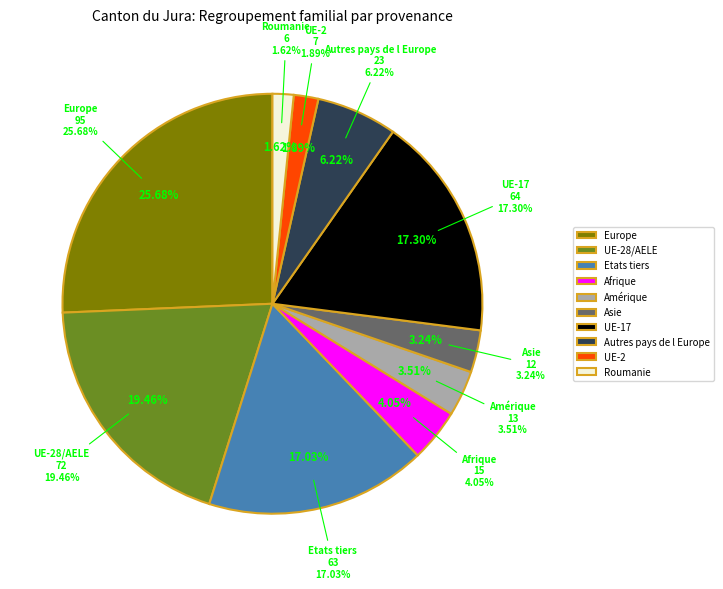

How many slices are in this pie chart?

10